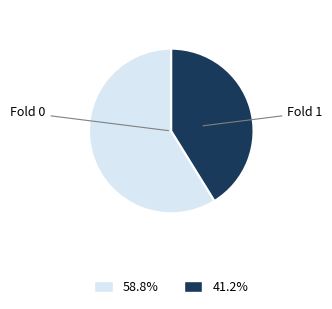

Do 58.8% and 41.2% together represent more than half of the pie?

Yes